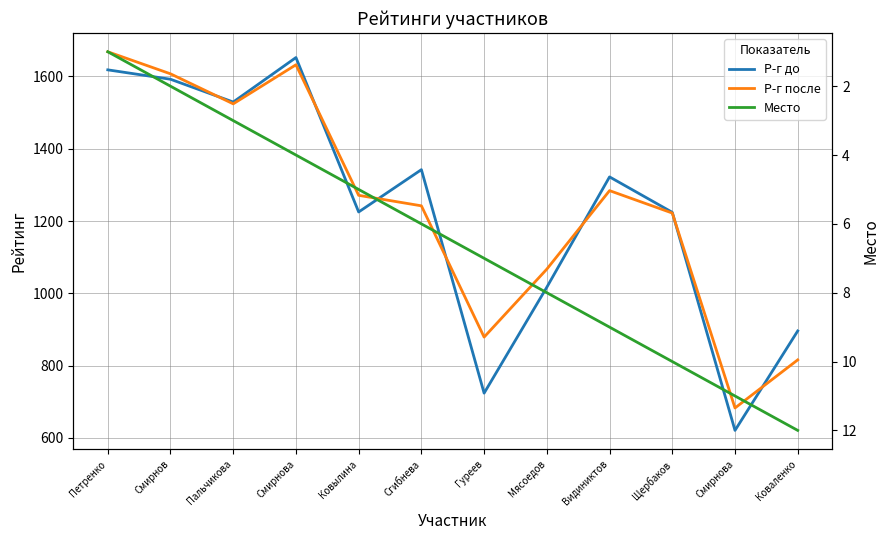

True or false: Место and Р-г до intersect in this chart.

False